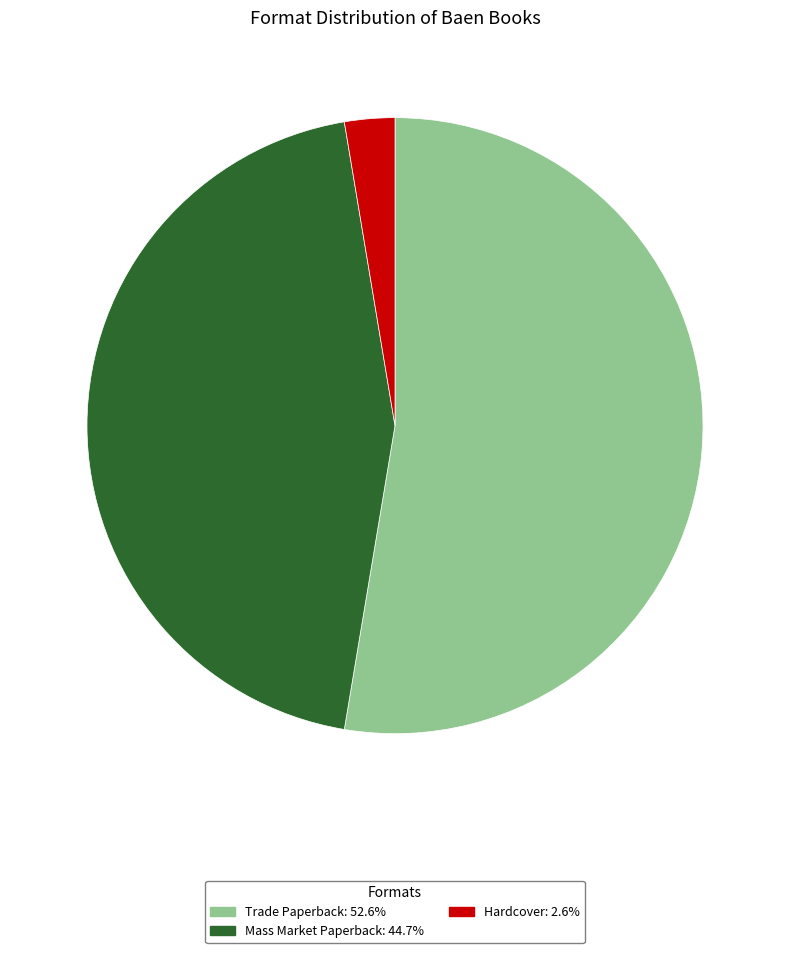

Between Hardcover and Trade Paperback, which is larger?

Trade Paperback